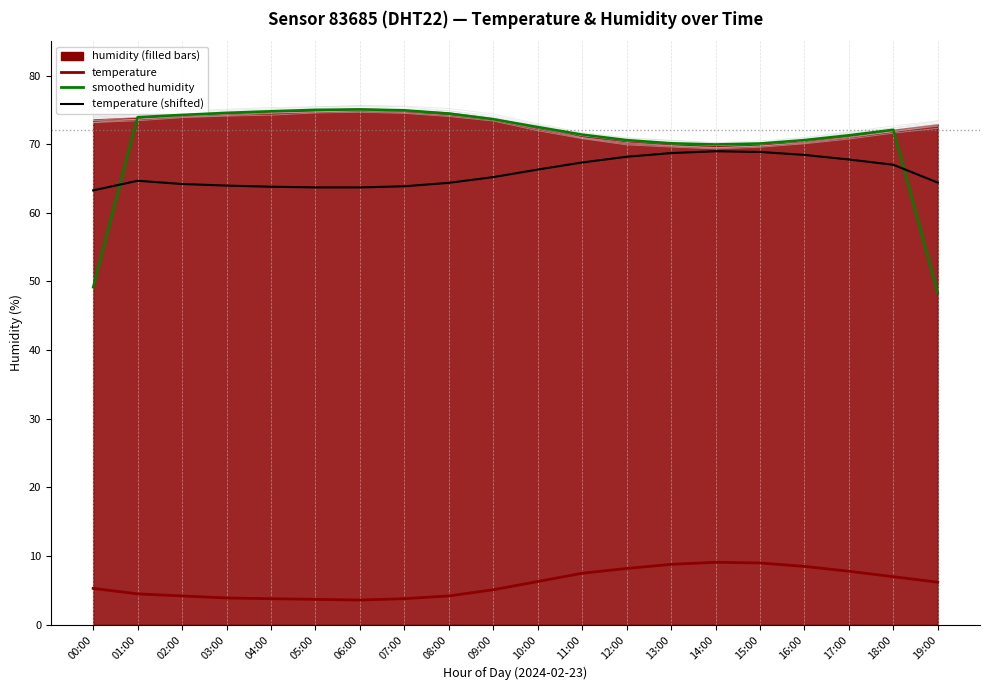

Which series has the largest range (max minus min)?

smoothed humidity